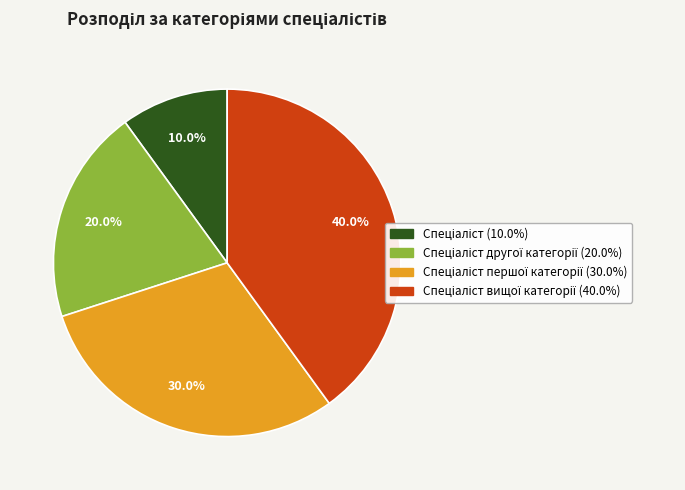

Does any single category account for the majority?

No